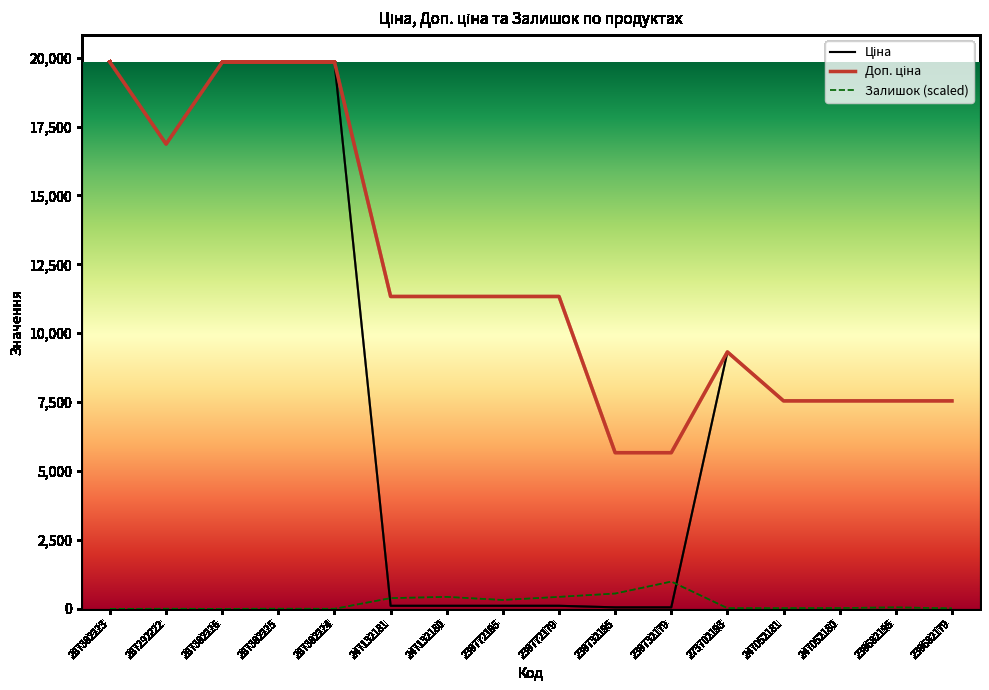

What is the maximum value for Залишок (scaled)?

991.6